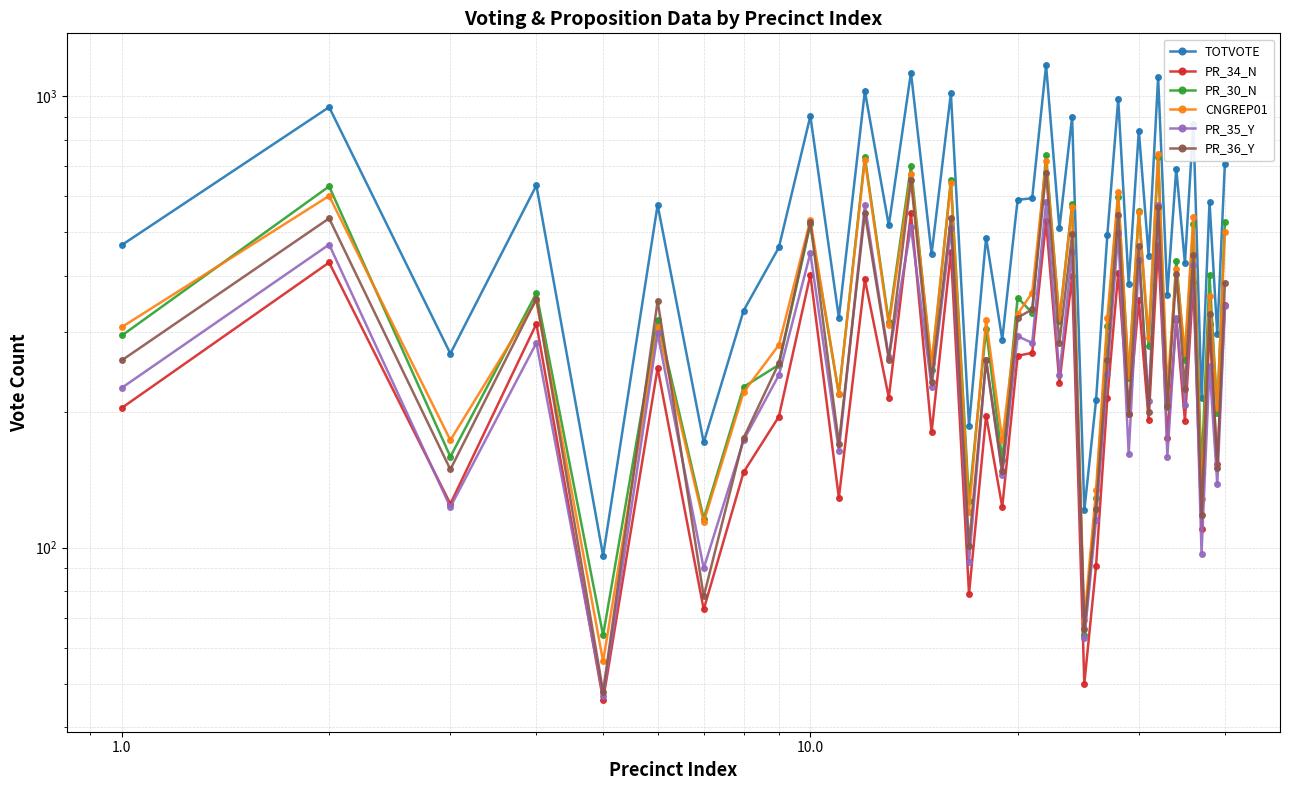

What is the difference between the second highest and minimum values in the PR_30_N series?

670